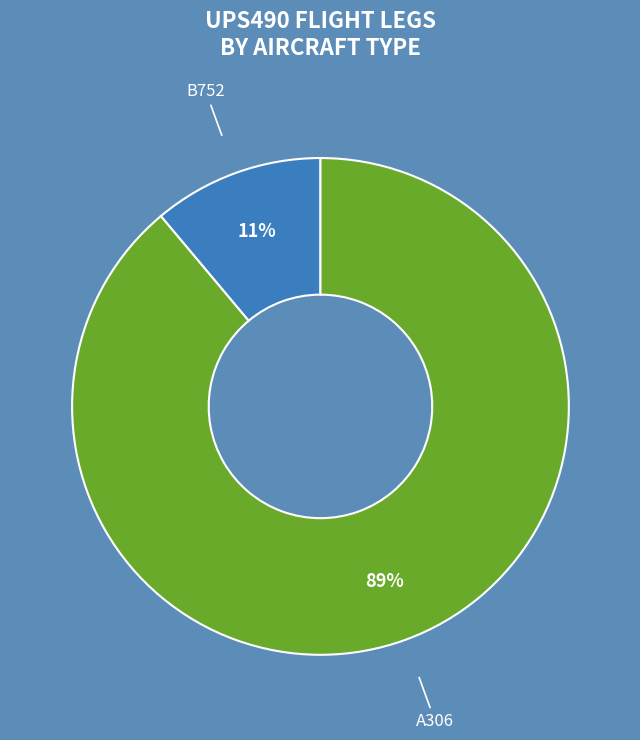

Approximately how many times larger is the value at B752 compared to A306?

0.1